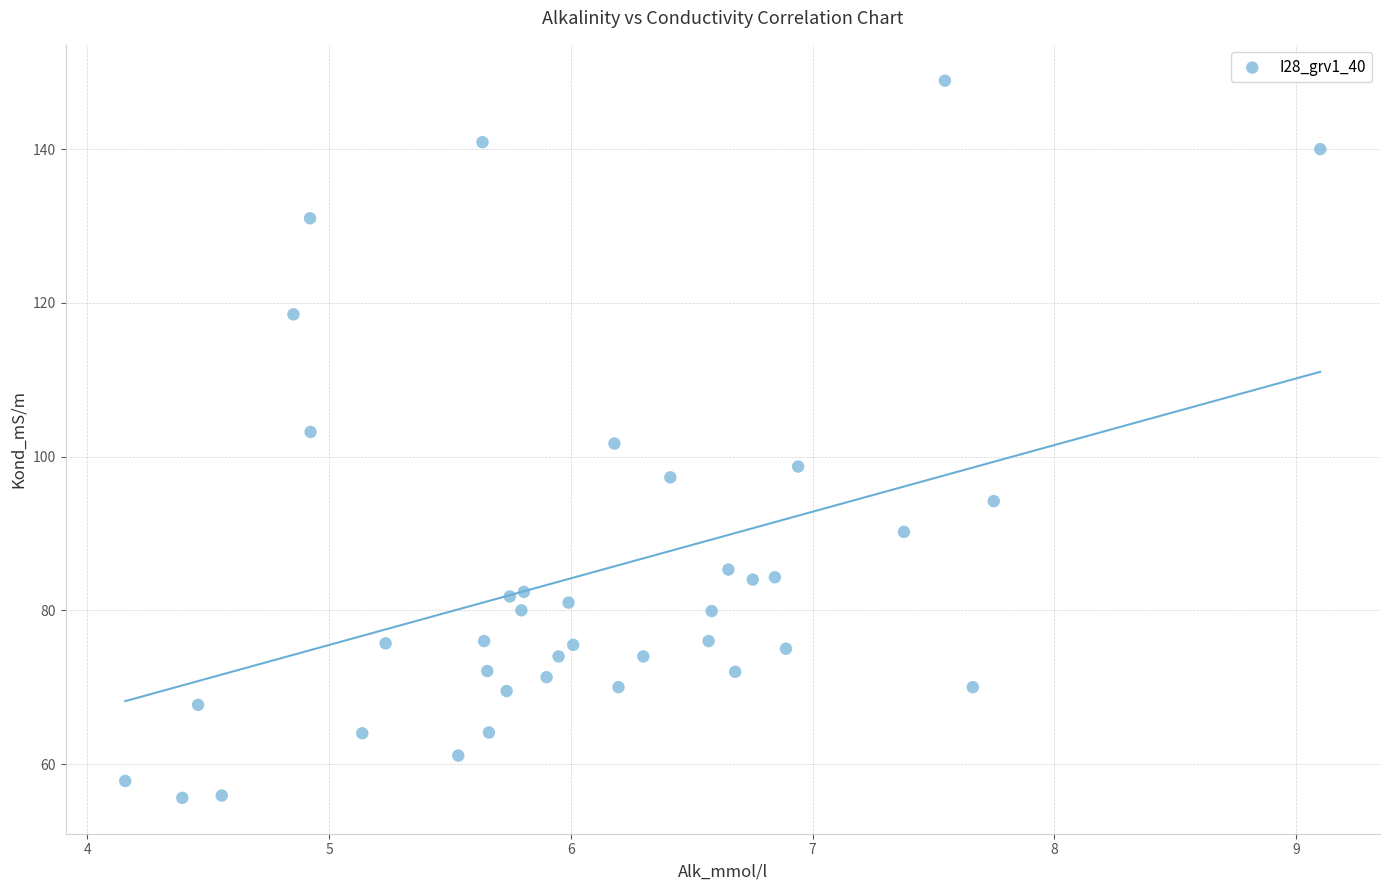

What is the range of Y values (max minus min)?

93.3